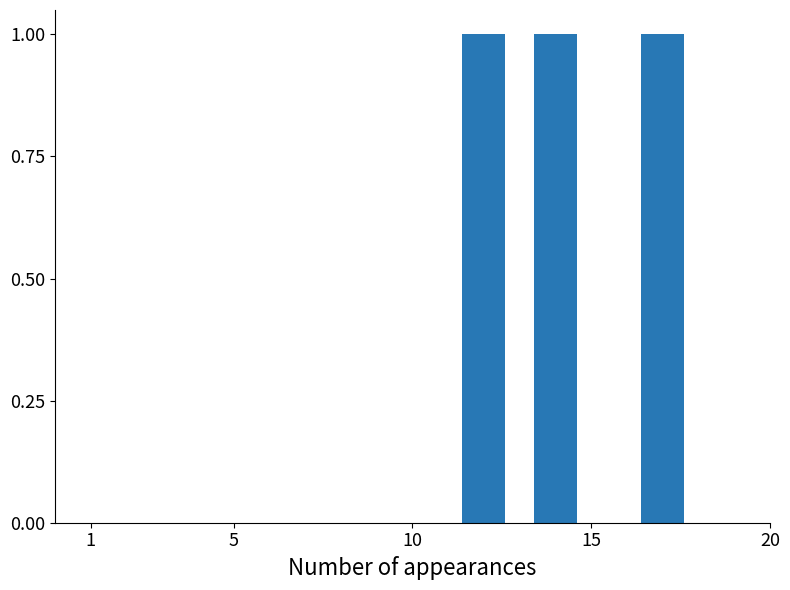

Does the chart contain stacked bars?

No